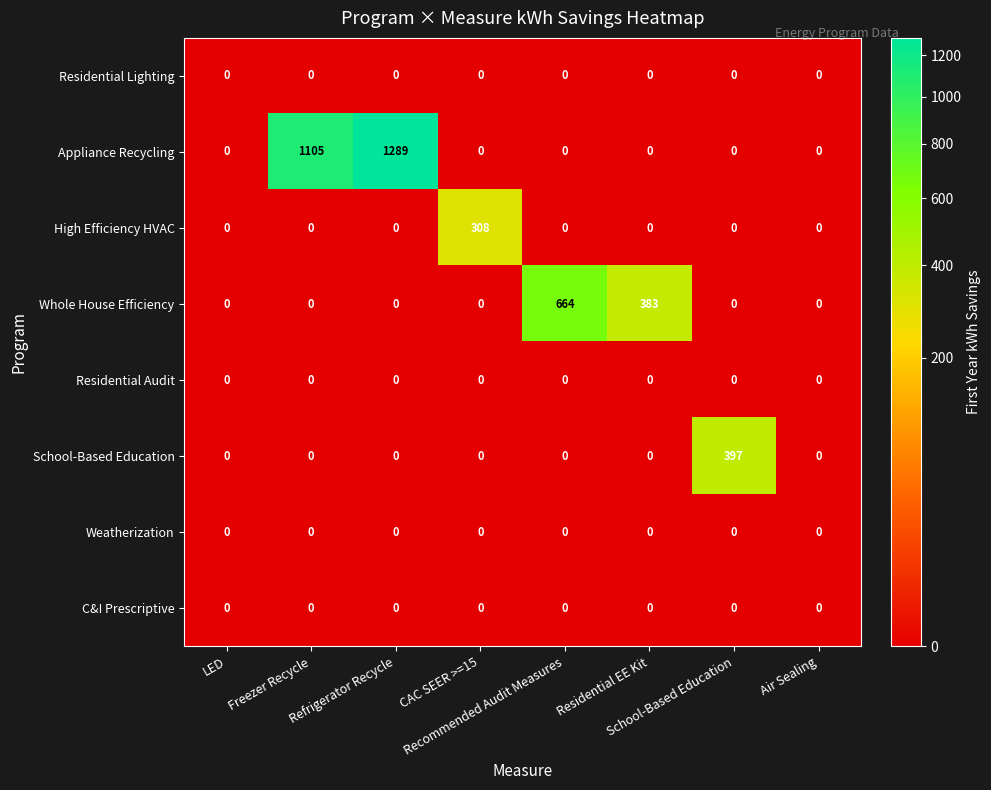

What is the greatest value displayed?

1289